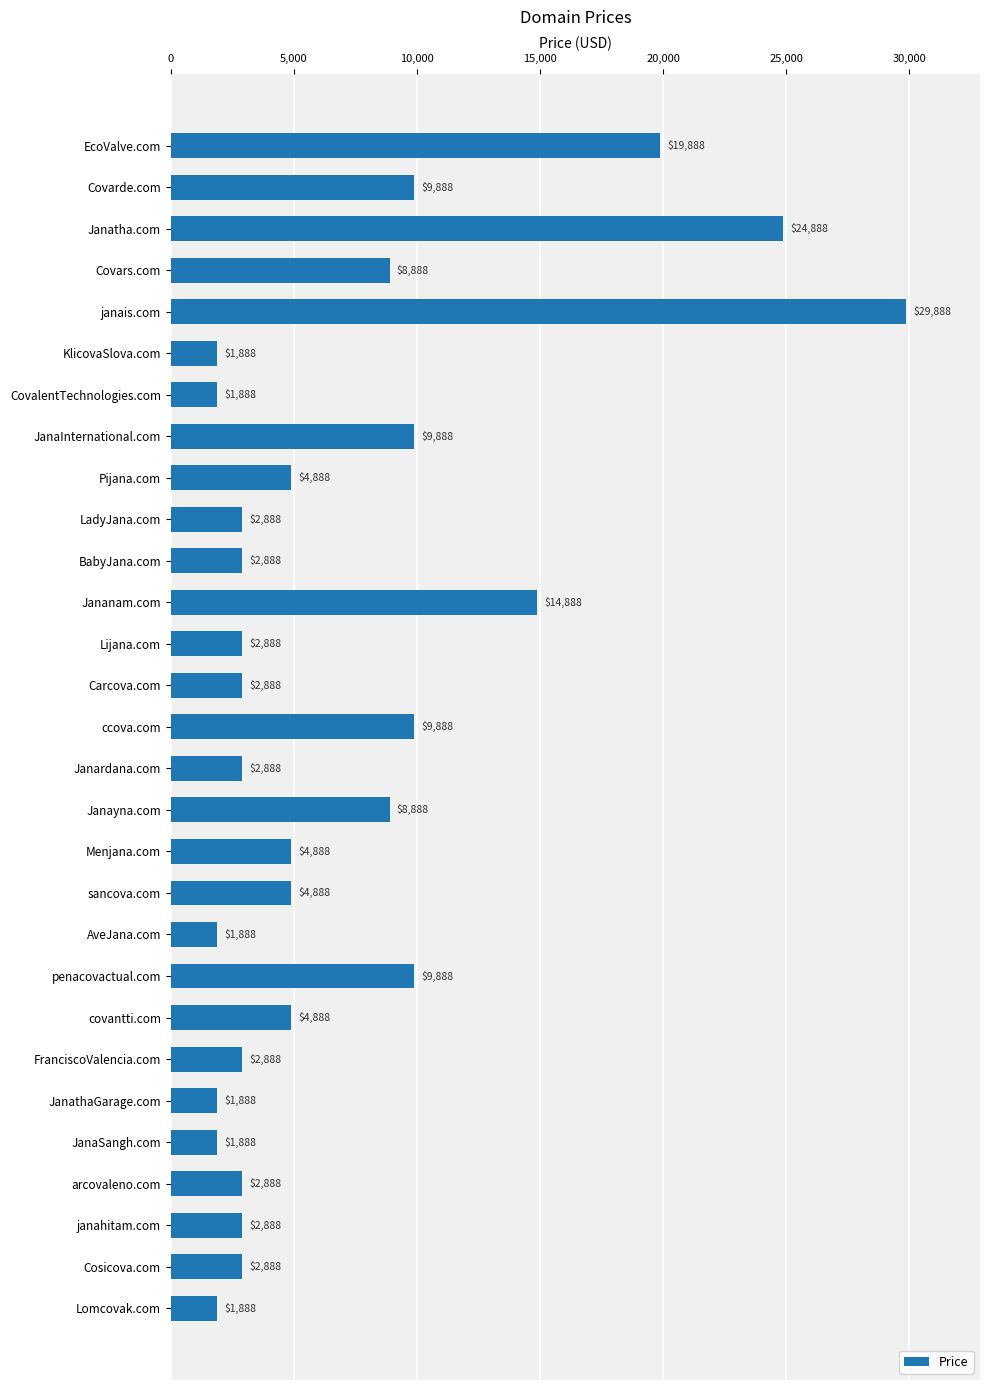

What is the change in value from Janatha.com to Covars.com?

-16000